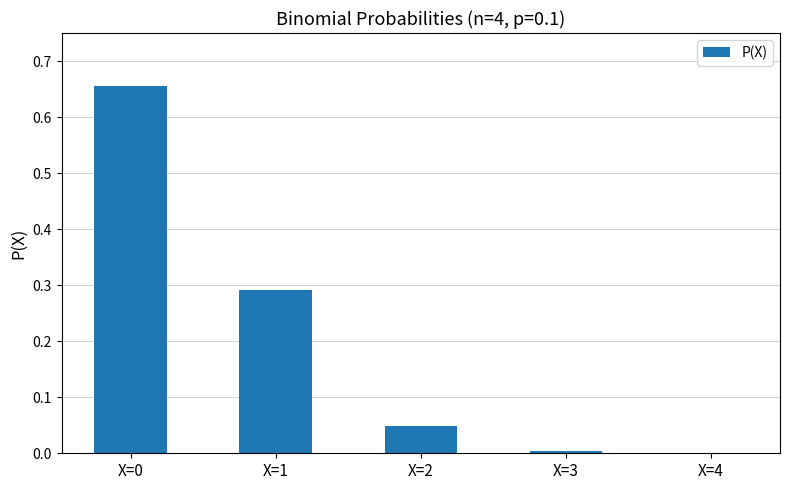

True or false: the data shows 0.5 at X=1.

False